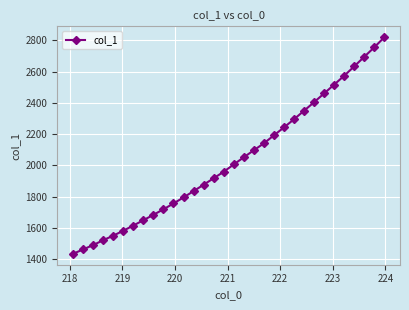

What is the minimum value shown in the chart?

1434.8